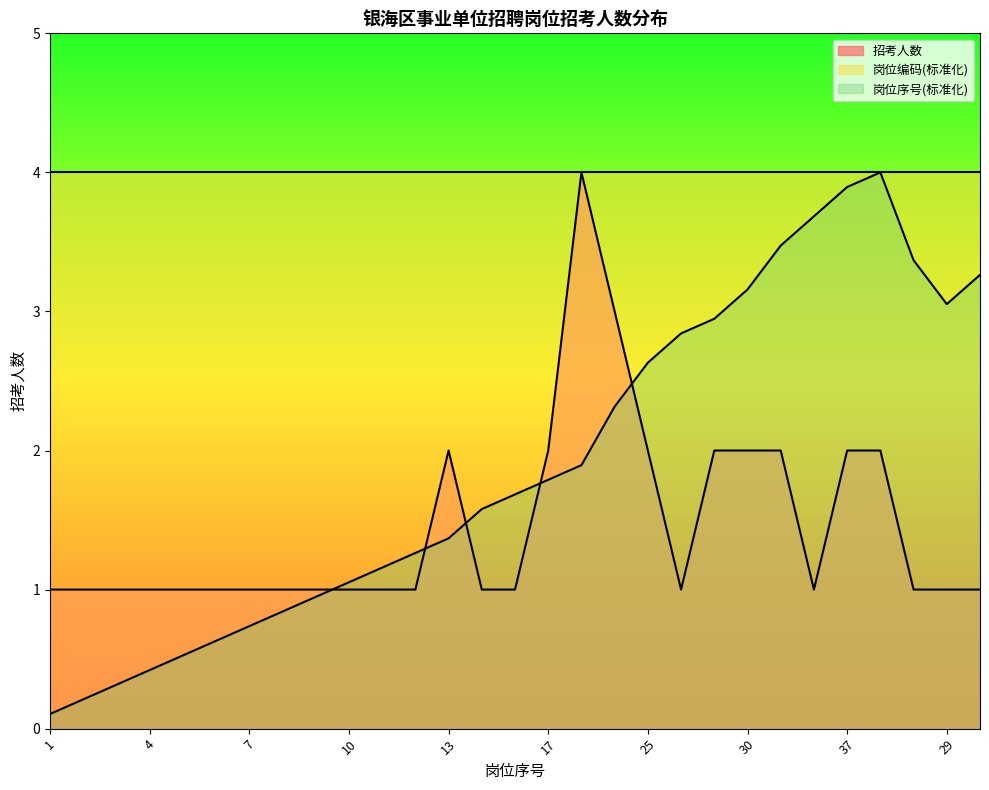

What is the lowest value of the 岗位序号 series?

0.1